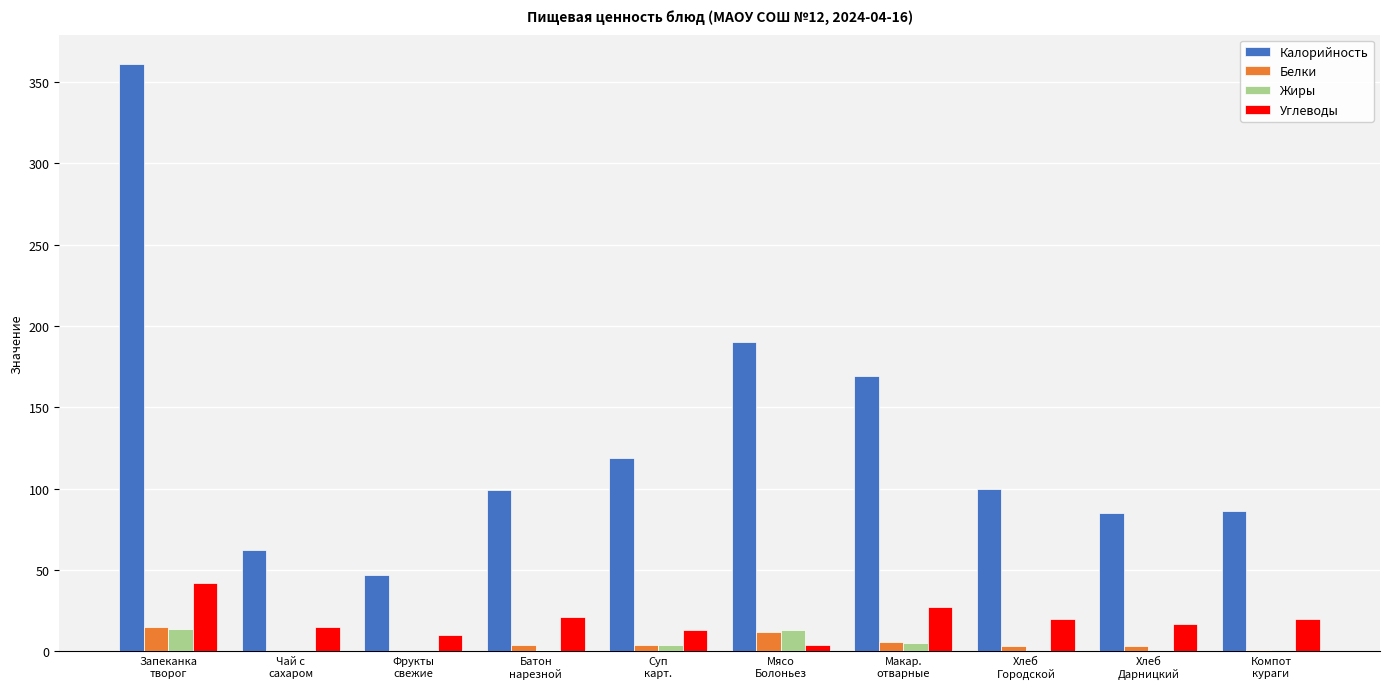

What is the greatest value displayed?

361